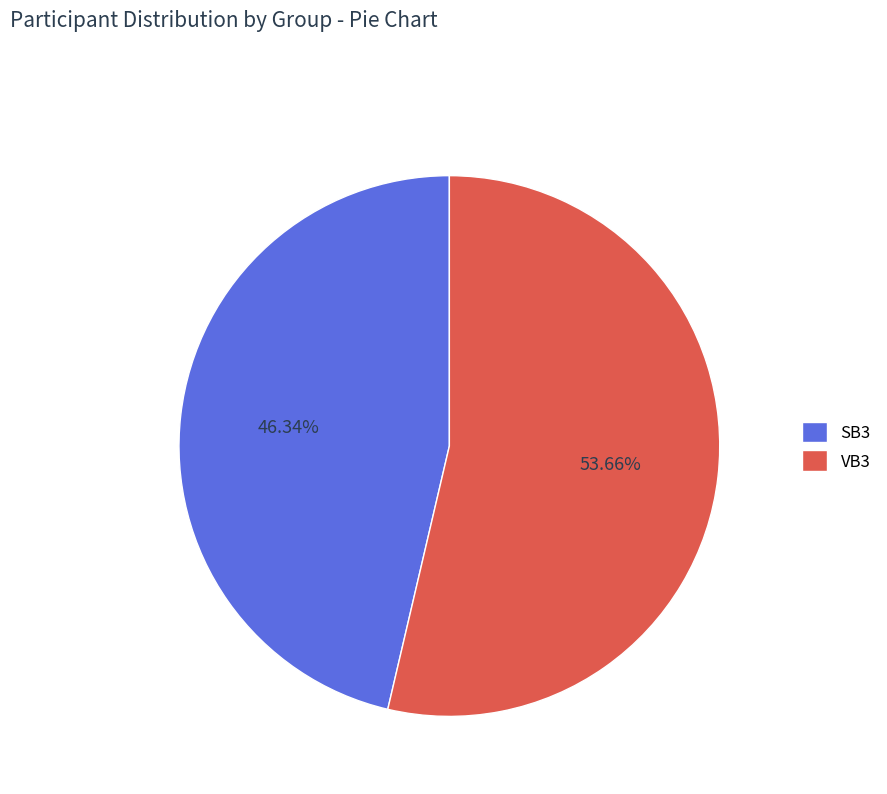

Count the number of slices in the pie.

2